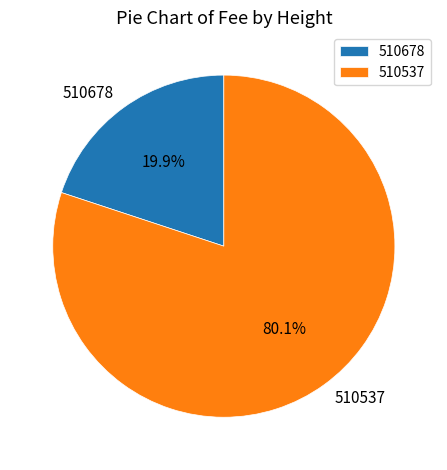

The 510537 slice represents 80% of the pie. True or false?

True